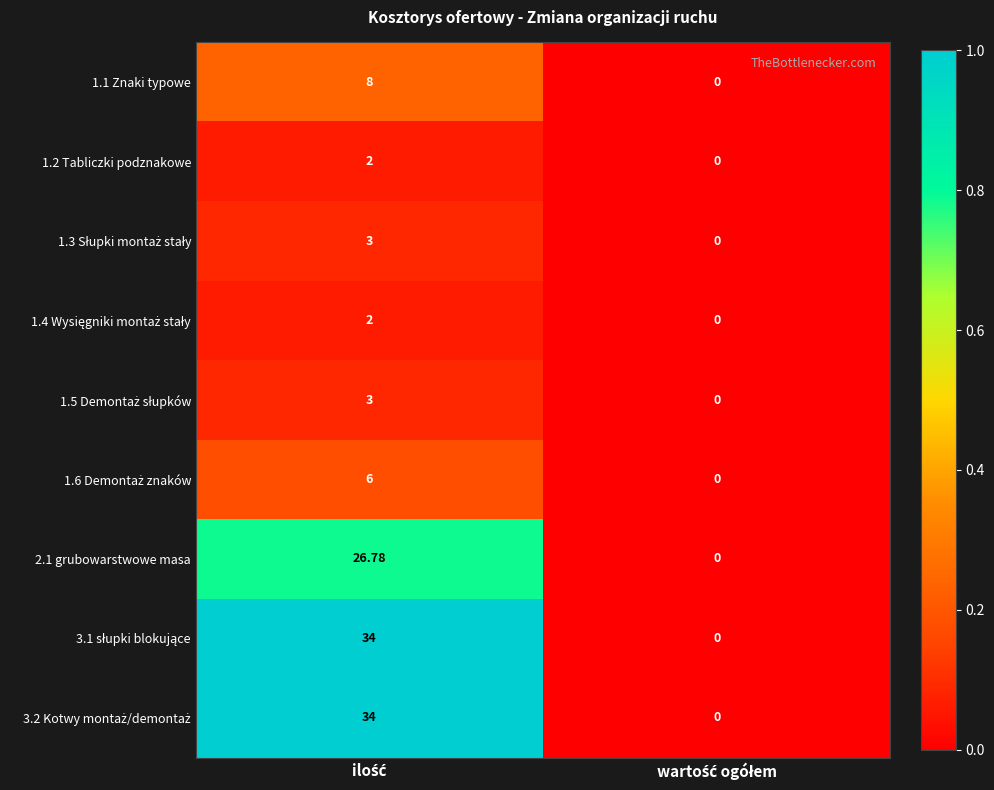

How many categories are shown in the chart?

2